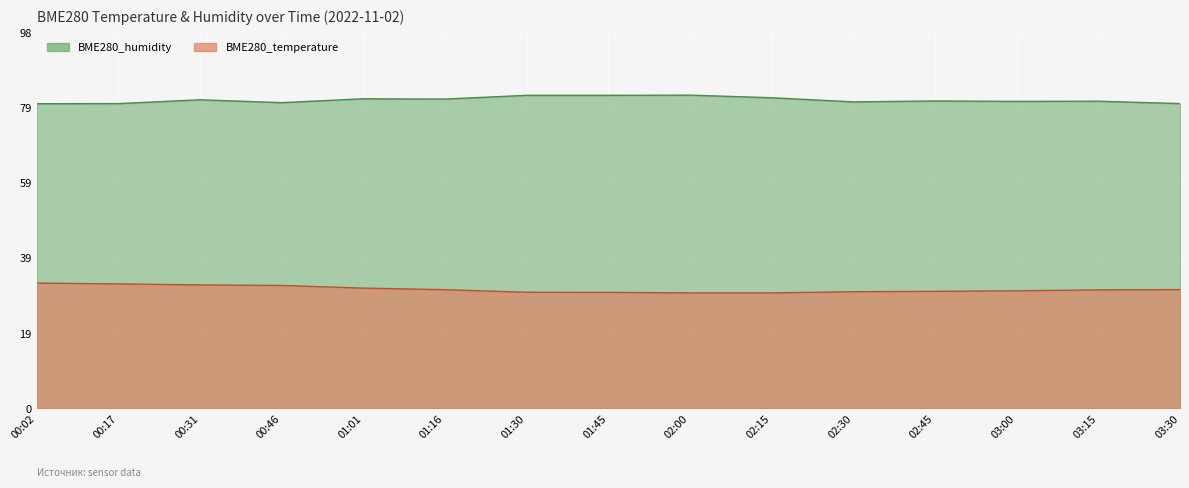

Reading left to right, list all the values displayed in this chart.

BME280_humidity: 80.1	80.1	81.1	80.3	81.3	81.3	82.3	82.3	82.3	81.6	80.5	80.8	80.7	80.7	80.1
BME280_temperature: 32.9	32.7	32.4	32.3	31.6	31.2	30.5	30.5	30.3	30.3	30.7	30.8	30.9	31.1	31.2